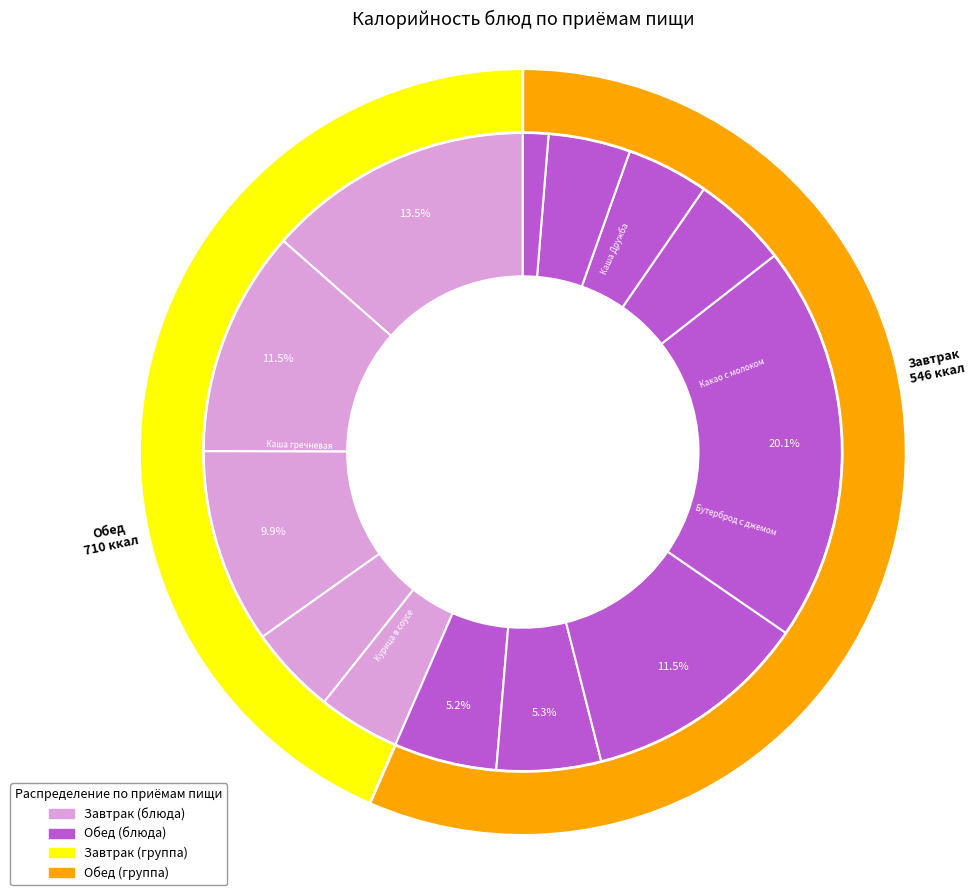

The Щи из свежей капусты slice represents 5% of the pie. True or false?

True